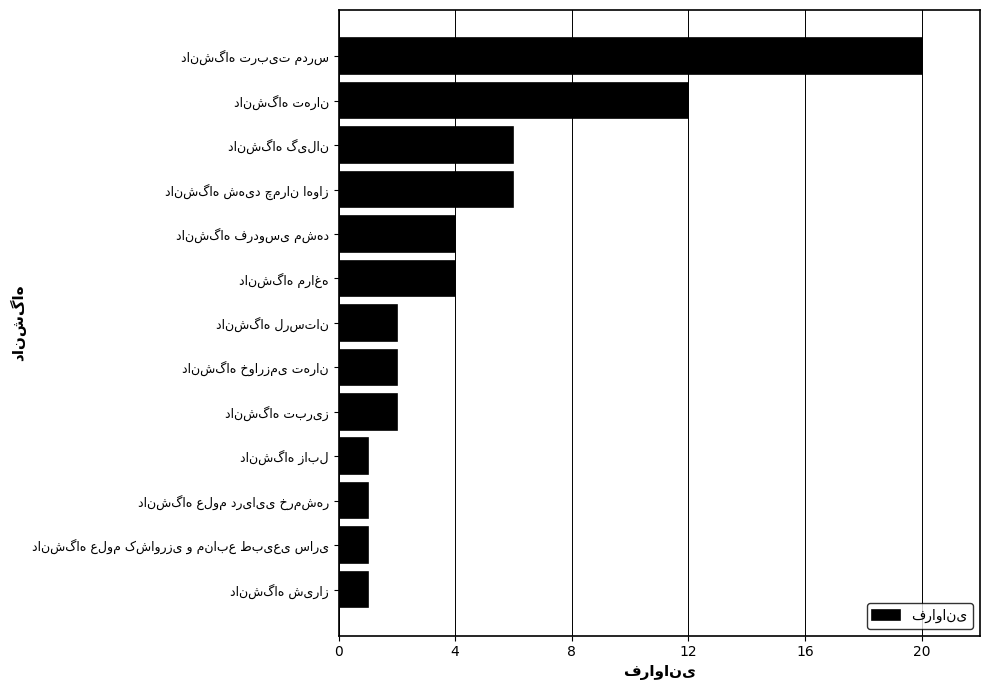

What is the greatest value displayed?

20